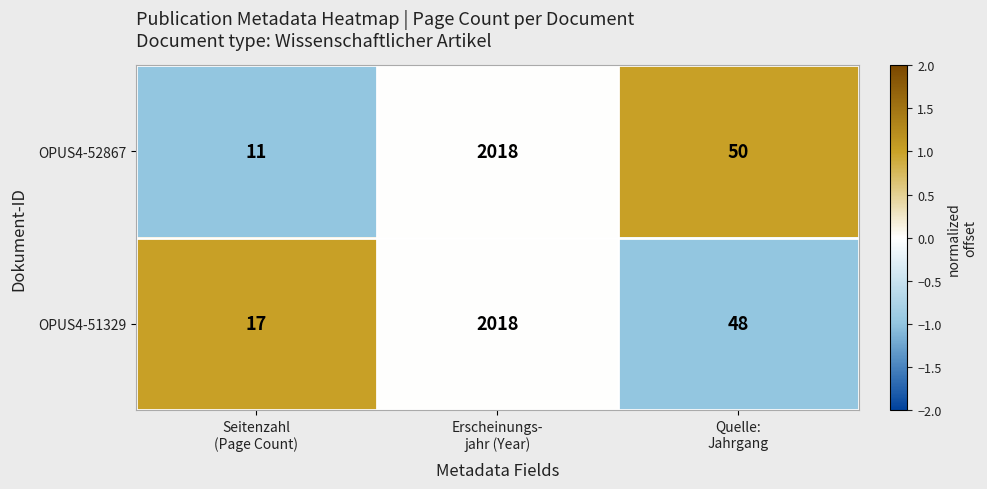

Which series has the widest spread of values?

OPUS4-52867